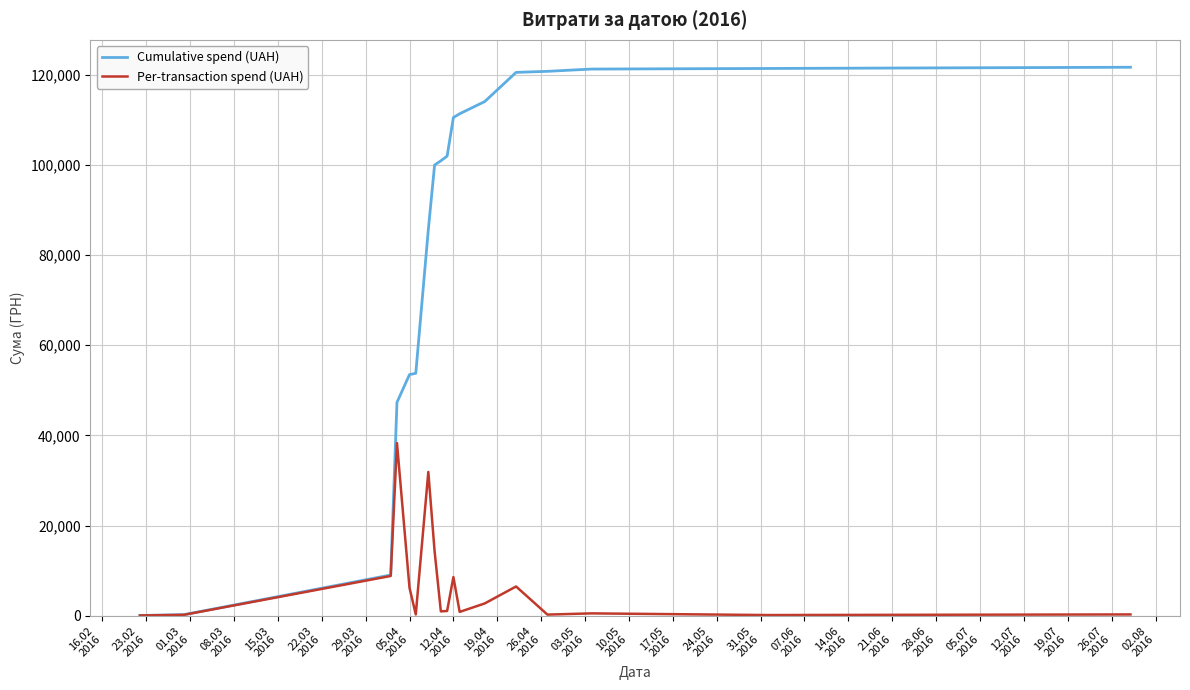

Which series has the widest spread of values?

Cumulative spend (UAH)